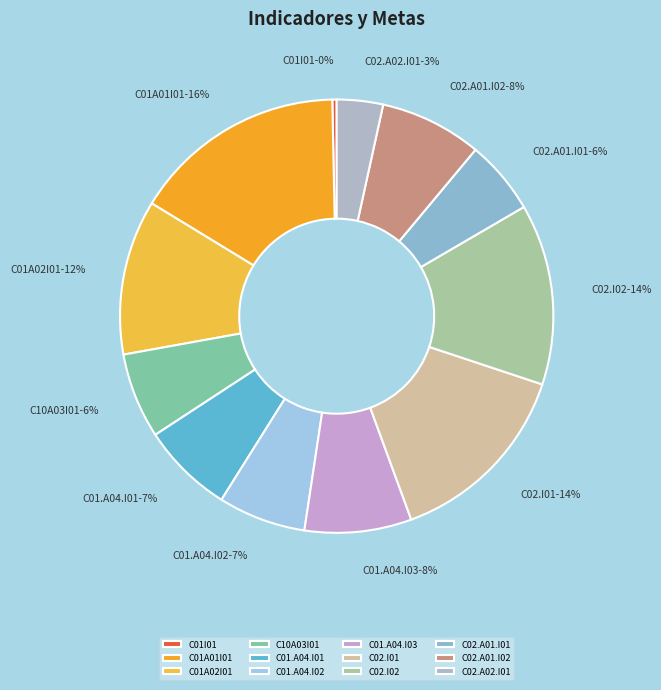

Do C01.A04.I01 and C01.A04.I02 together represent more than half of the pie?

No